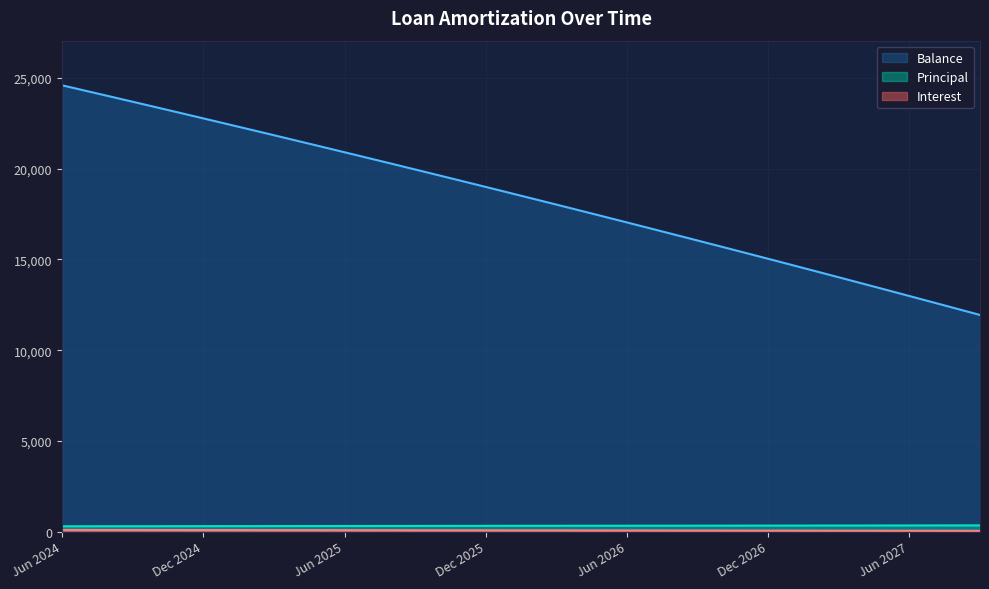

What is the sum of the Interest values at Oct 2025 and Feb 2027?

137.2